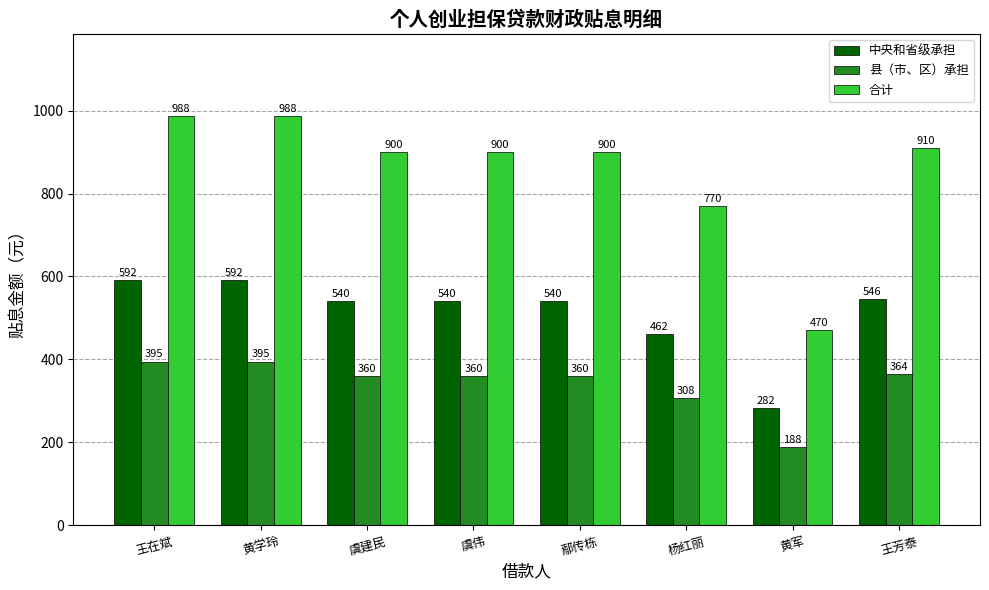

Which category has the lowest value in the 中央和省级承担 series?

黄军